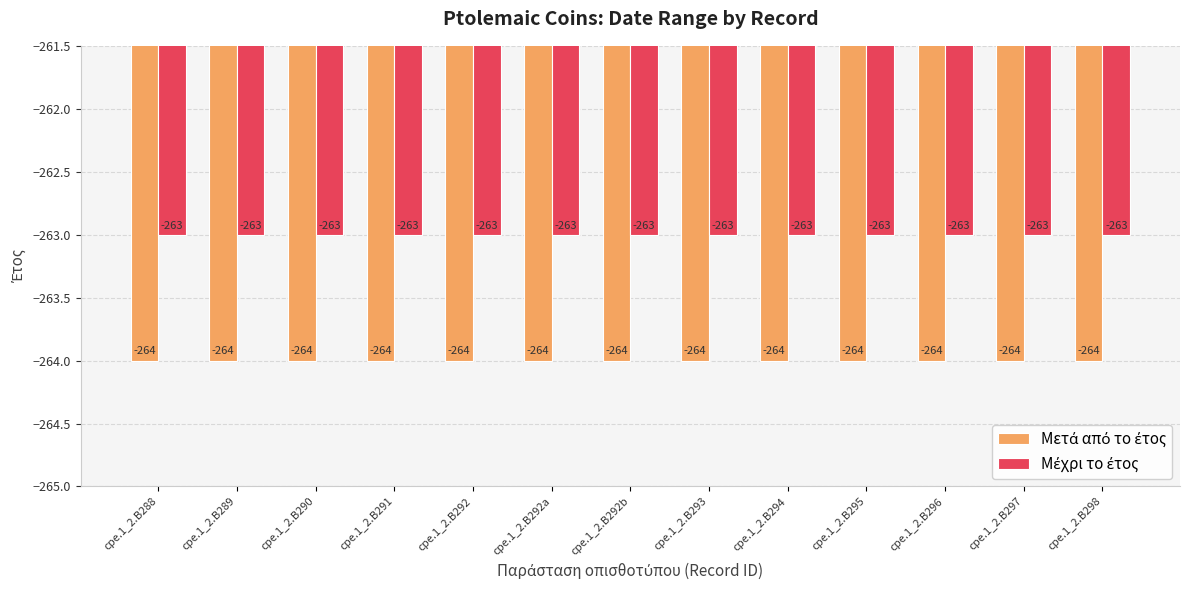

What is the label of the 9th bar from the left?

cpe.1_2.B294